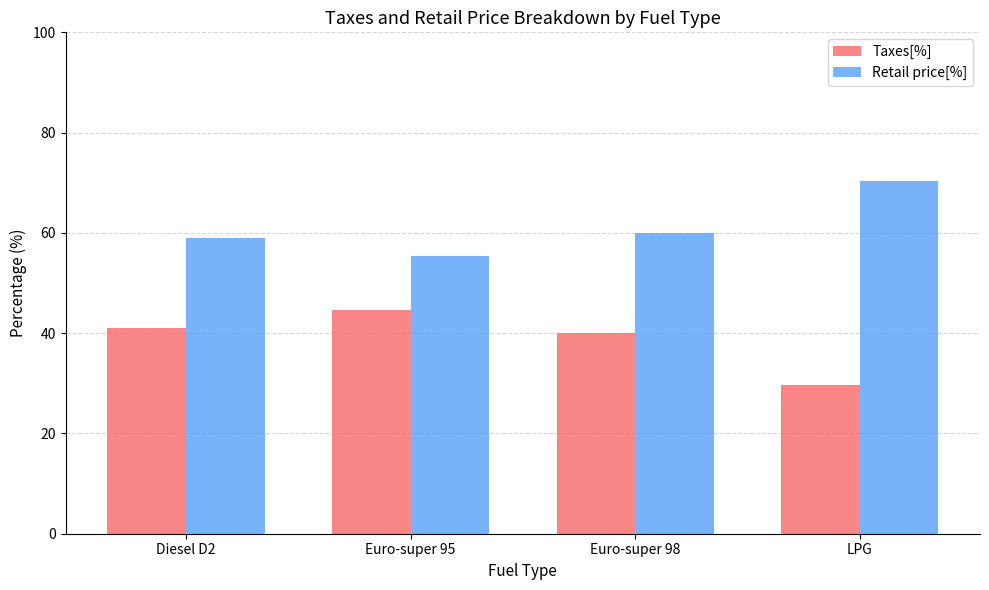

What is the label of the 1st bar from the left?

Diesel D2